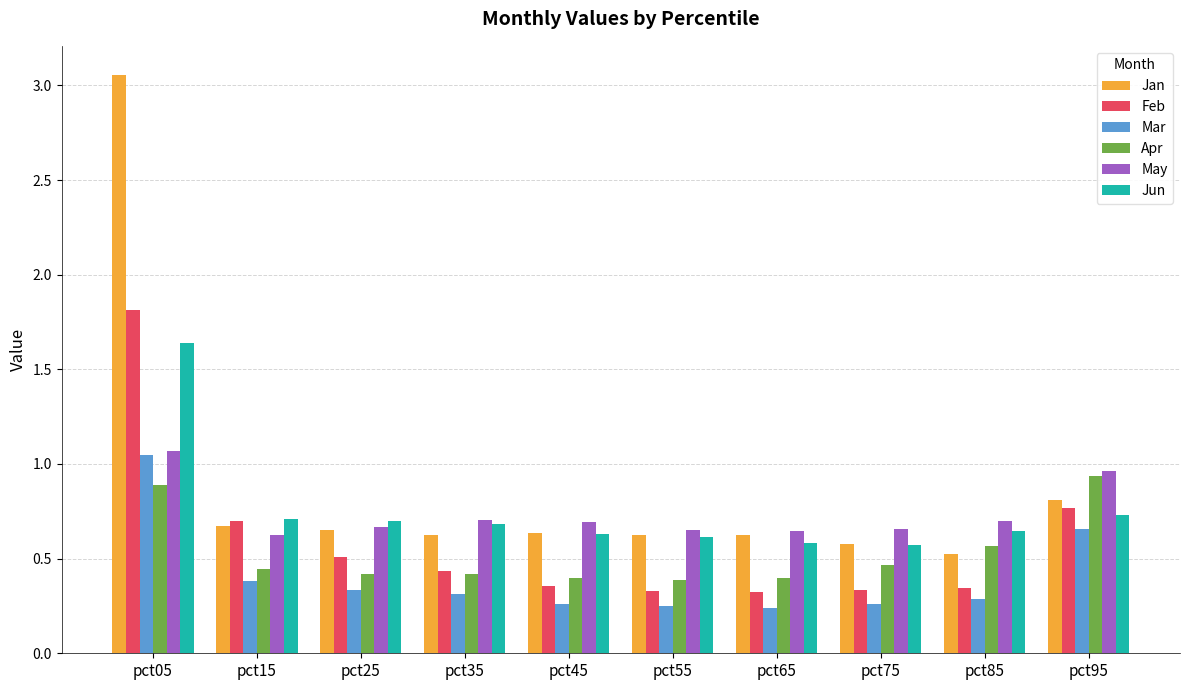

What is the difference between the highest and lowest values at pct05?

2.2